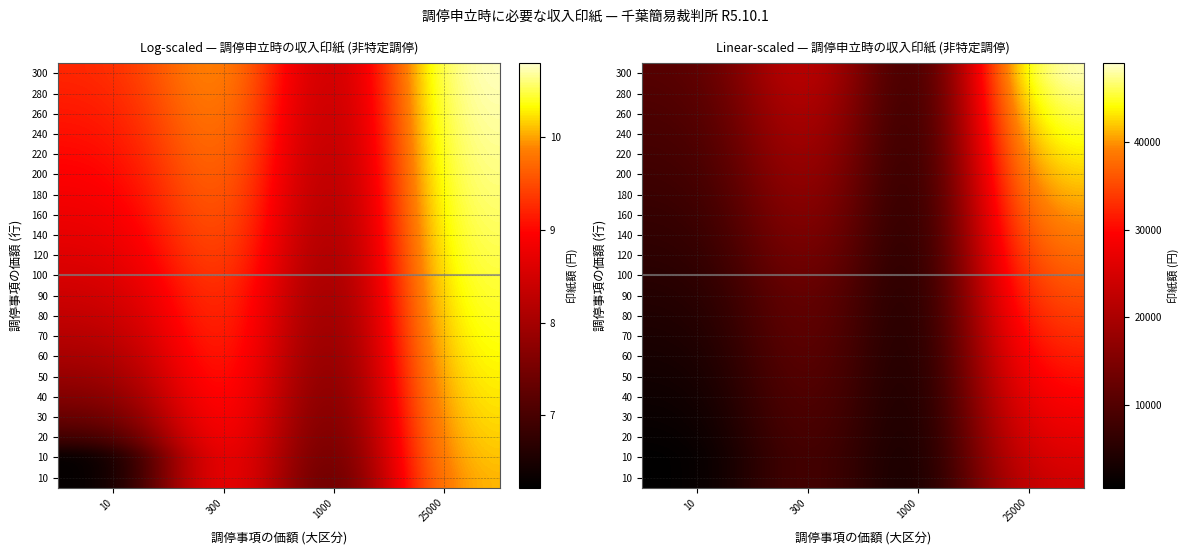

Is the value of 25000 at 7 greater than the value of 300 at 15?

Yes